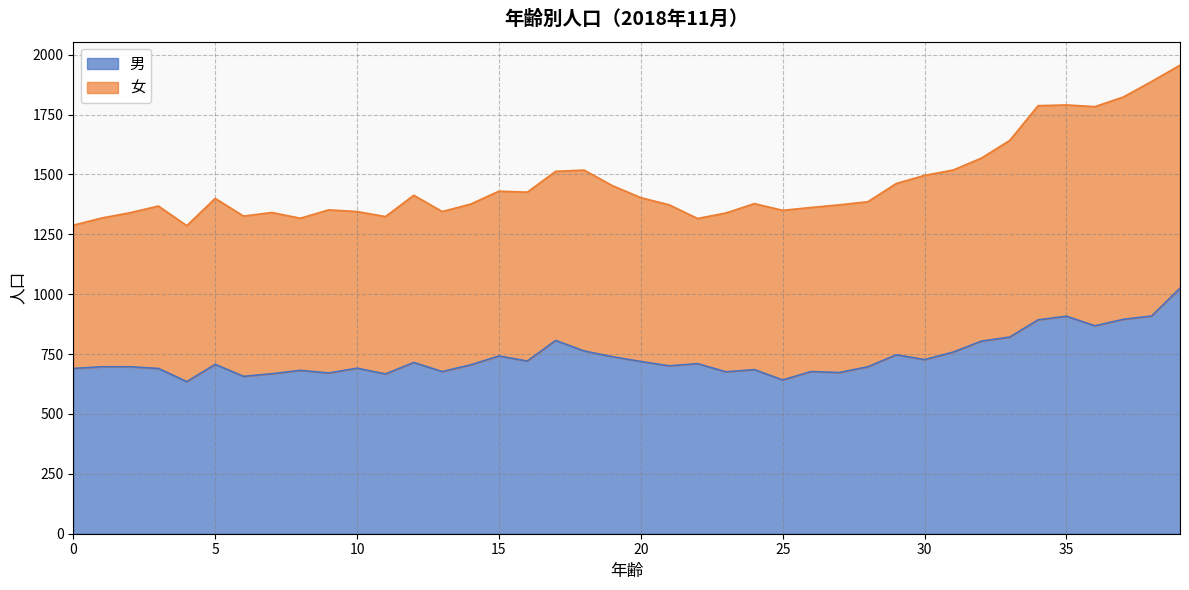

Where does the data first go above 707?

12